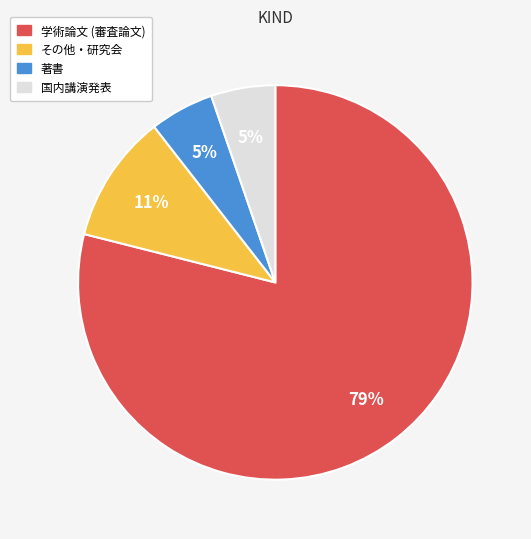

True or false: 学術論文 (審査論文) accounts for 91% of the total.

False